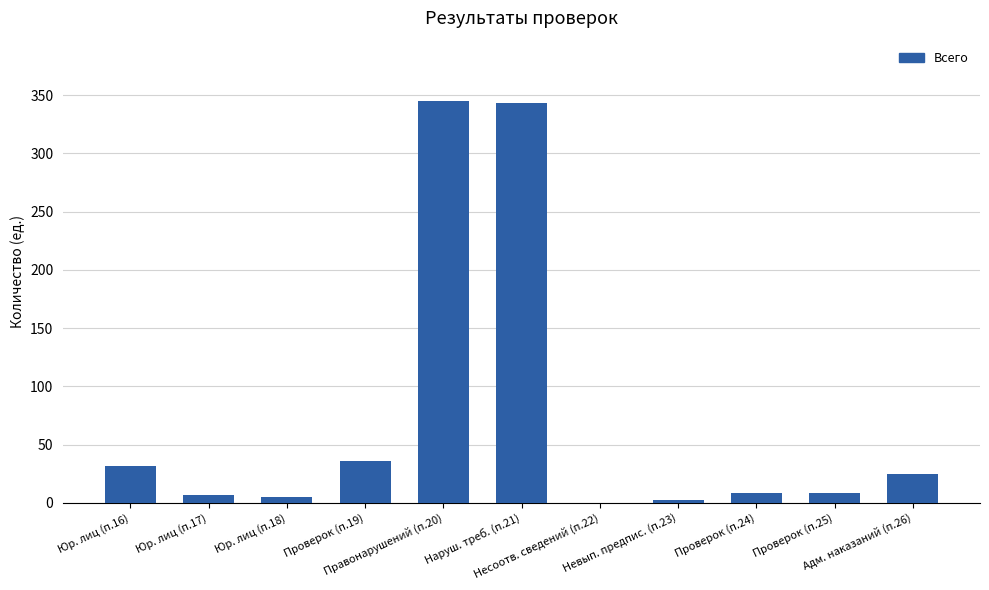

Are the bars horizontal?

No